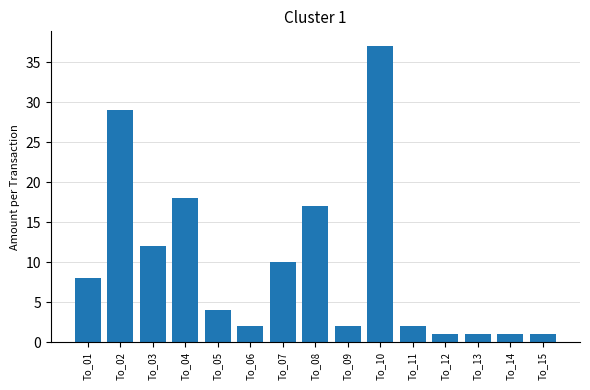

What is the smallest value displayed?

1.0